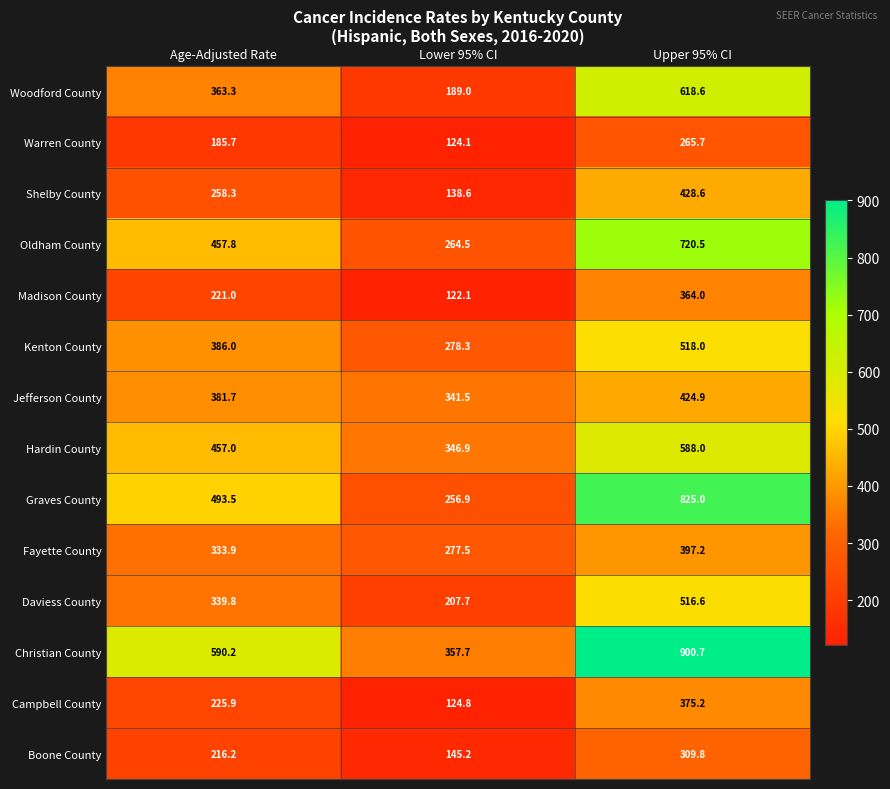

What is the difference between the Madison County values at Upper 95% CI and Lower 95% CI?

241.9